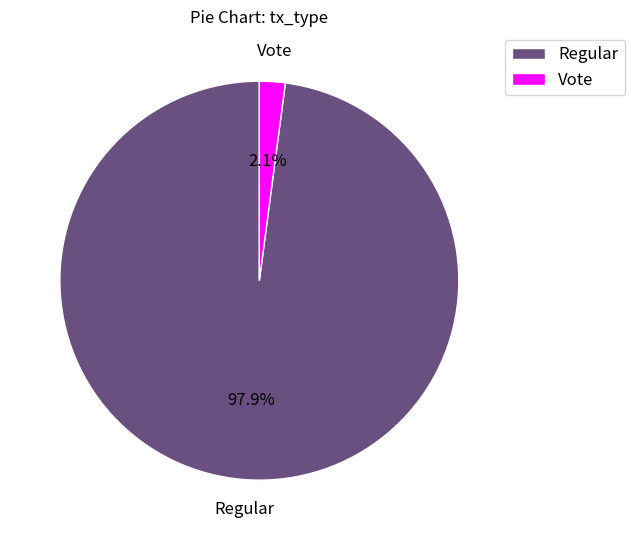

Combined, what portion of the pie is Vote and Regular?

100.0%